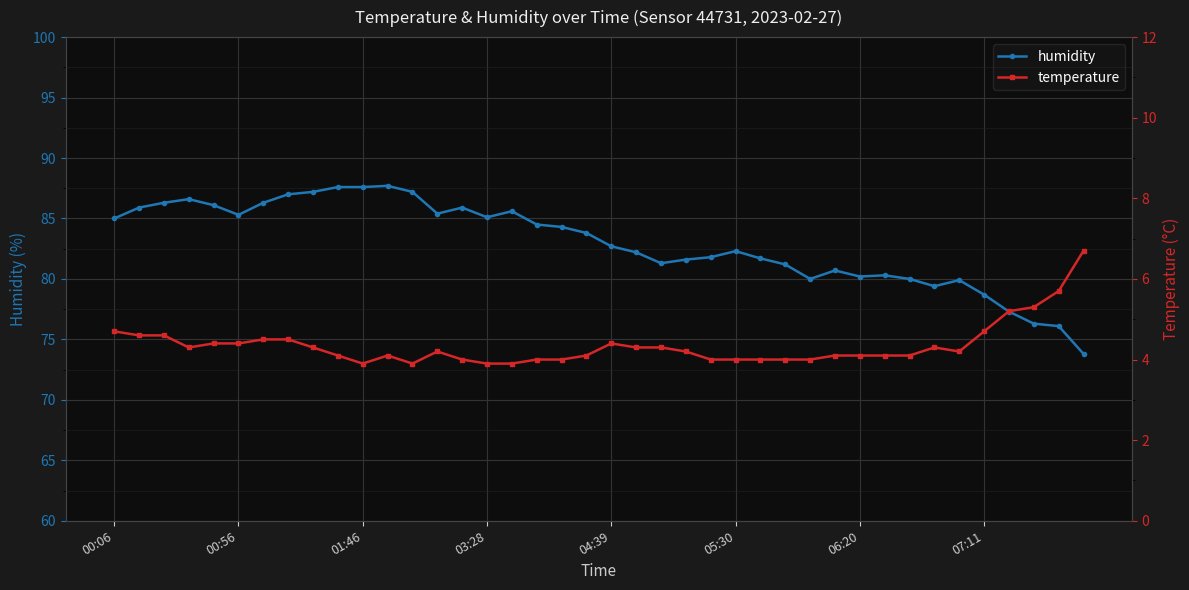

The value of temperature at 19 is 1.4. True or false?

False